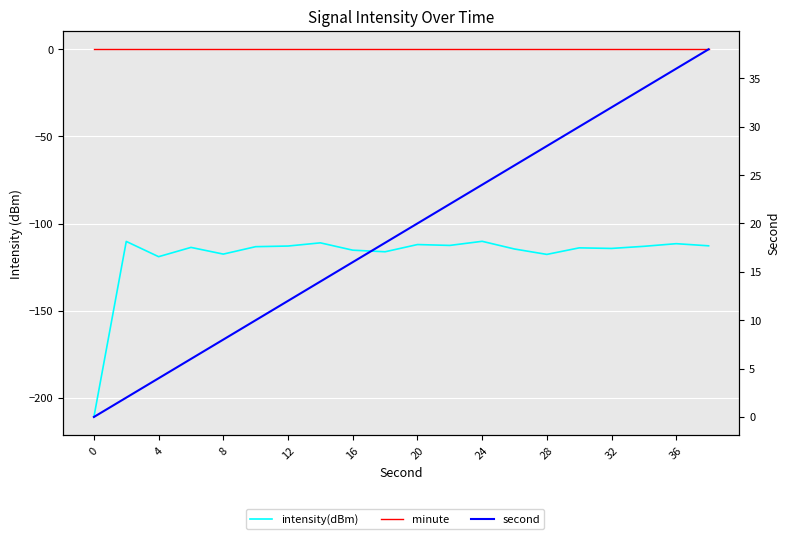

What are all the series names shown in the legend?

intensity(dBm), minute, second